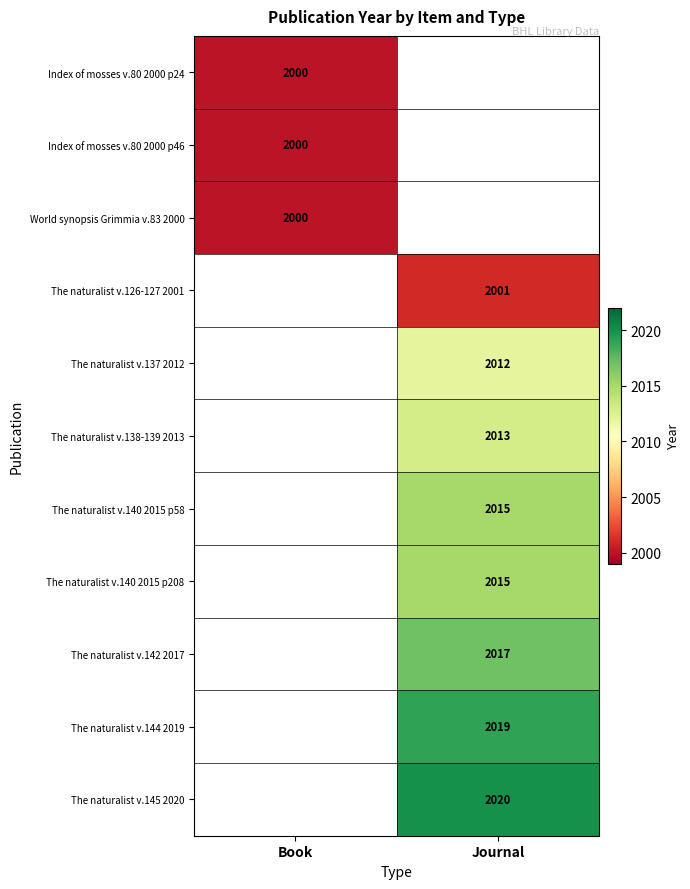

What is the minimum value shown in the chart?

2000.0